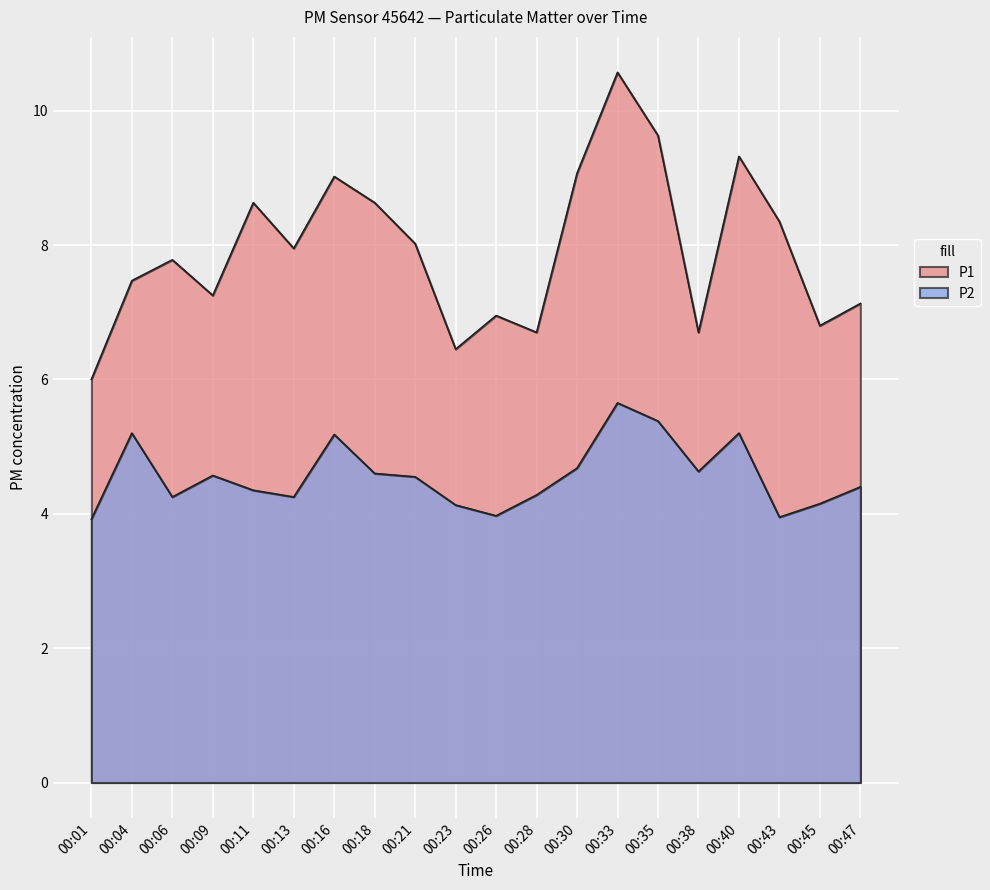

Reading left to right, transcribe all the data shown in this chart.

P1: 00:01=6.0	00:04=7.5	00:06=7.8	00:09=7.2	00:11=8.6	00:13=8.0	00:16=9.0	00:18=8.6	00:21=8.0	00:23=6.5	00:26=7.0	00:28=6.7	00:30=9.1	00:33=10.6	00:35=9.6	00:38=6.7	00:40=9.3	00:43=8.3	00:45=6.8	00:47=7.1
P2: 00:01=3.9	00:04=5.2	00:06=4.2	00:09=4.6	00:11=4.3	00:13=4.2	00:16=5.2	00:18=4.6	00:21=4.5	00:23=4.1	00:26=4.0	00:28=4.3	00:30=4.7	00:33=5.7	00:35=5.4	00:38=4.6	00:40=5.2	00:43=4.0	00:45=4.2	00:47=4.4